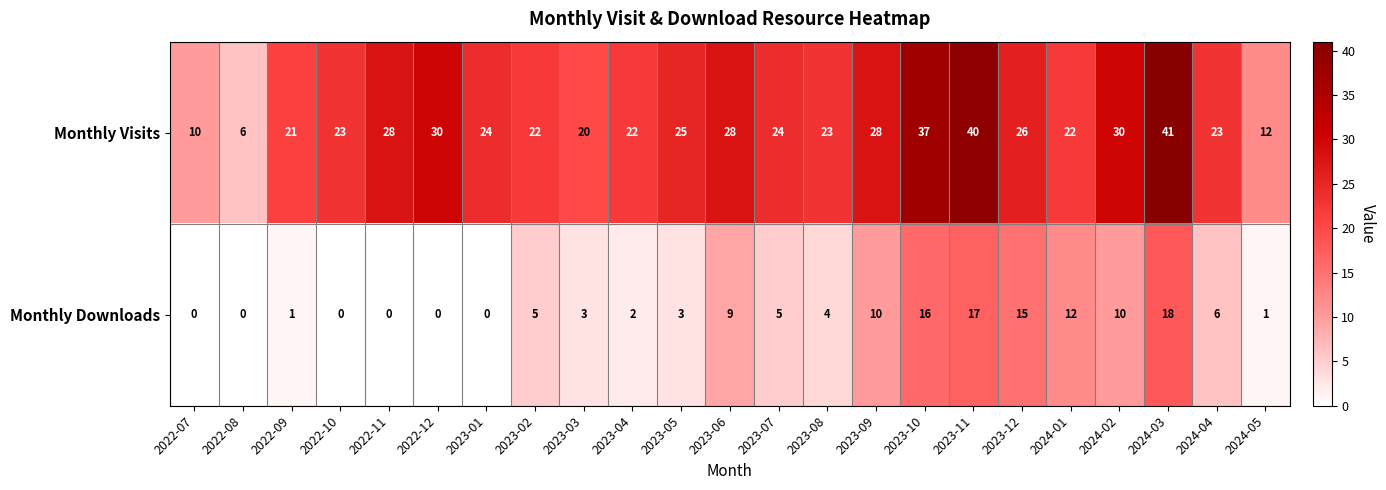

Which category has the highest value in the Monthly Visits series?

2024-03